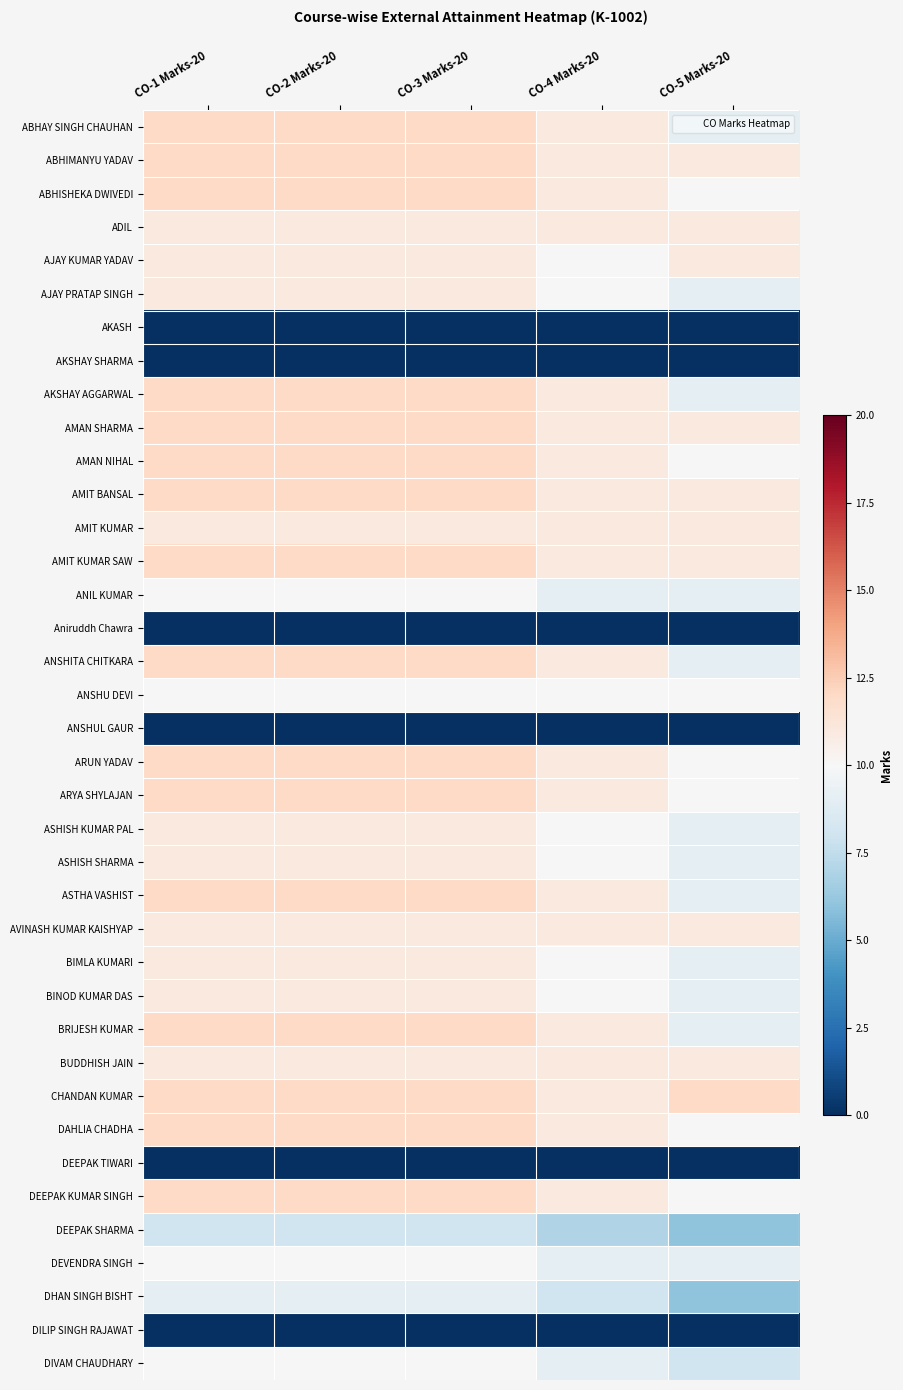

What is the spread (max minus min) of values at CO-2 Marks-20?

12